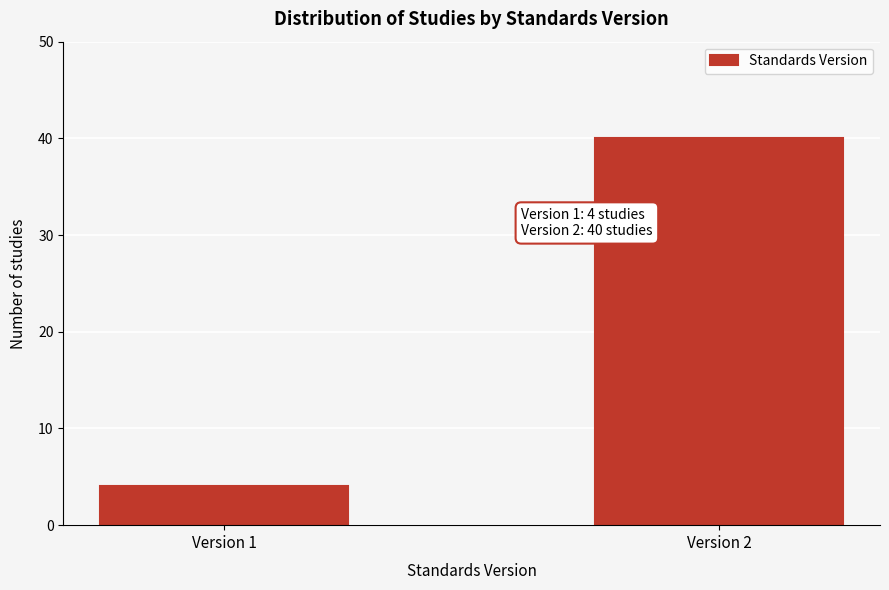

Reading right to left, list all the values displayed in this chart.

40	4